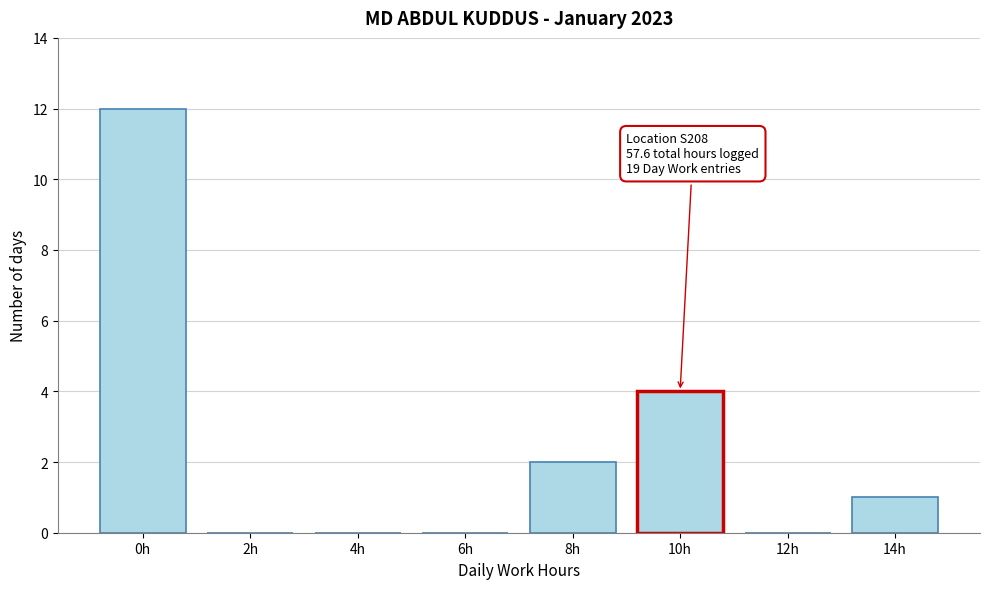

Reading left to right, list all the values displayed in this chart.

0h=12	2h=0	4h=0	6h=0	8h=2	10h=4	12h=0	14h=1